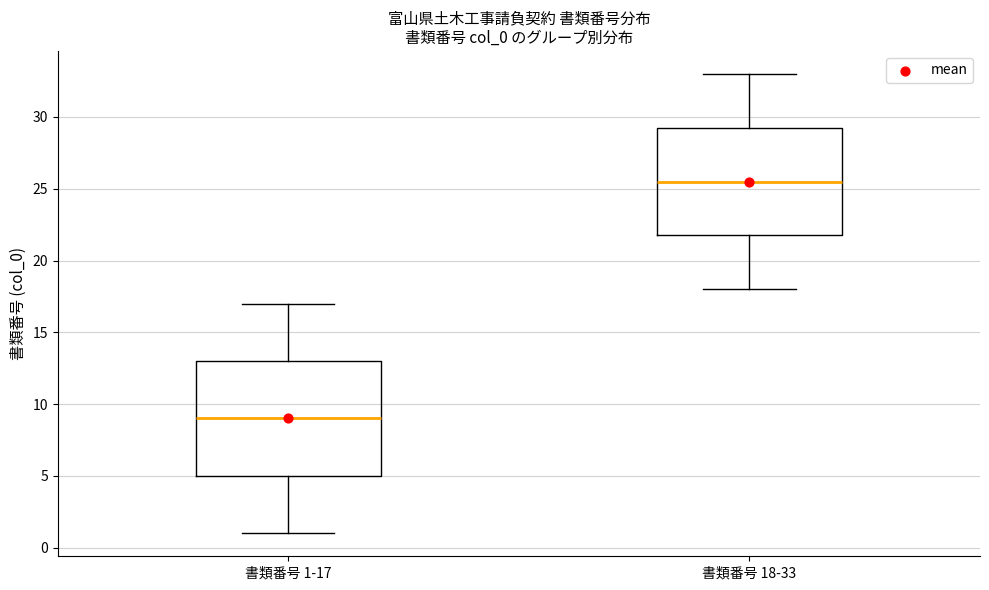

Which box is the tallest, from its lower edge to its upper edge?

書類番号 1-17